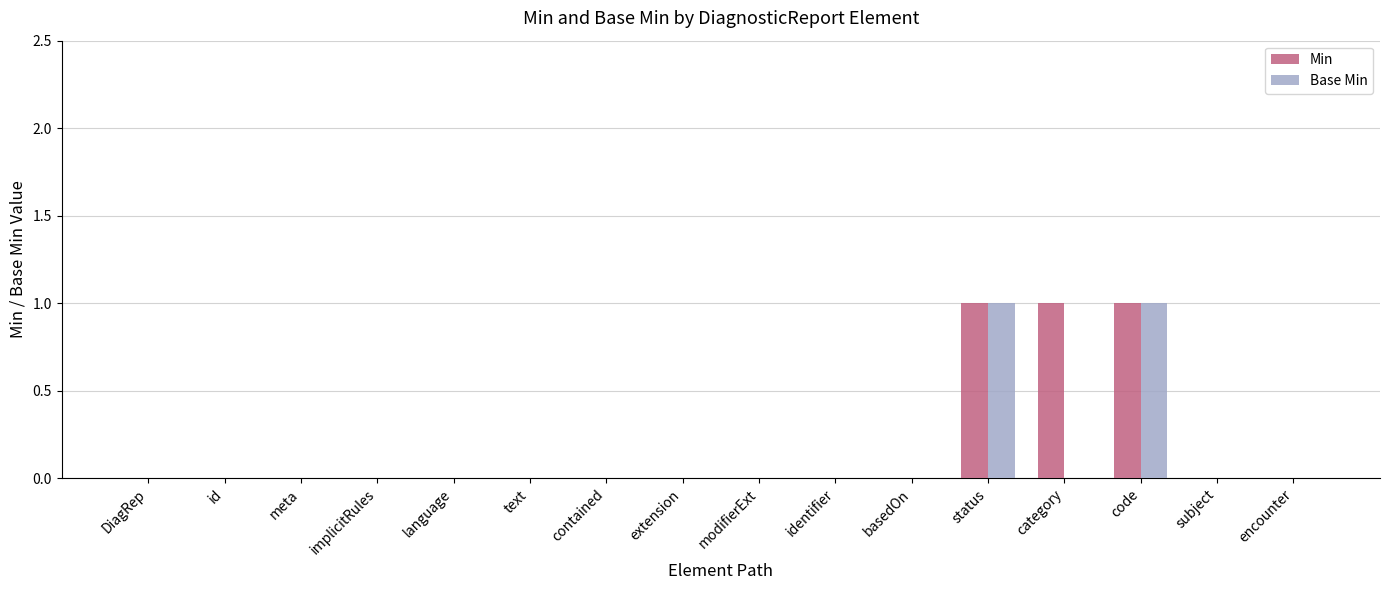

Count the number of data series in this chart.

2